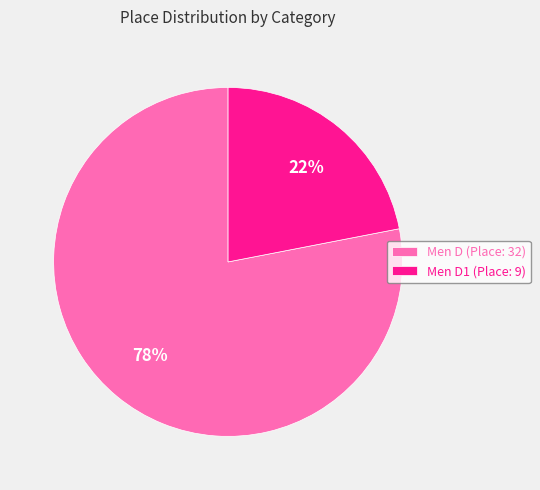

To the nearest percent, what percentage of the pie is Men D (Place: 32)?

78%